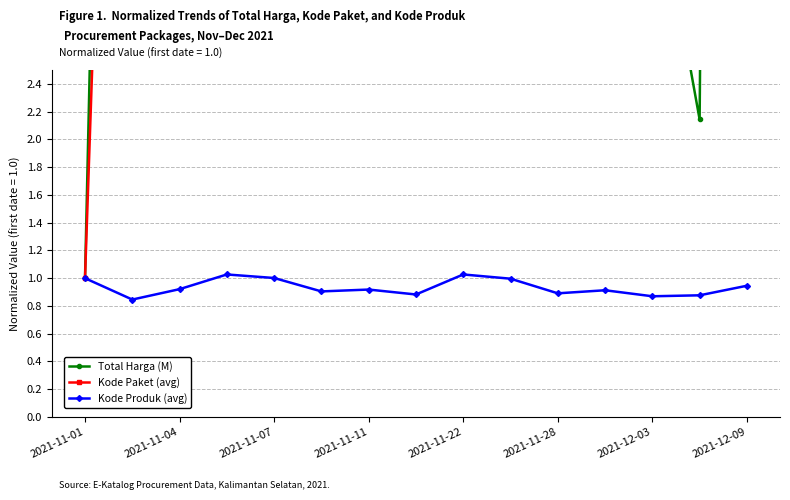

Which series has the widest spread of values?

Kode Paket (avg)